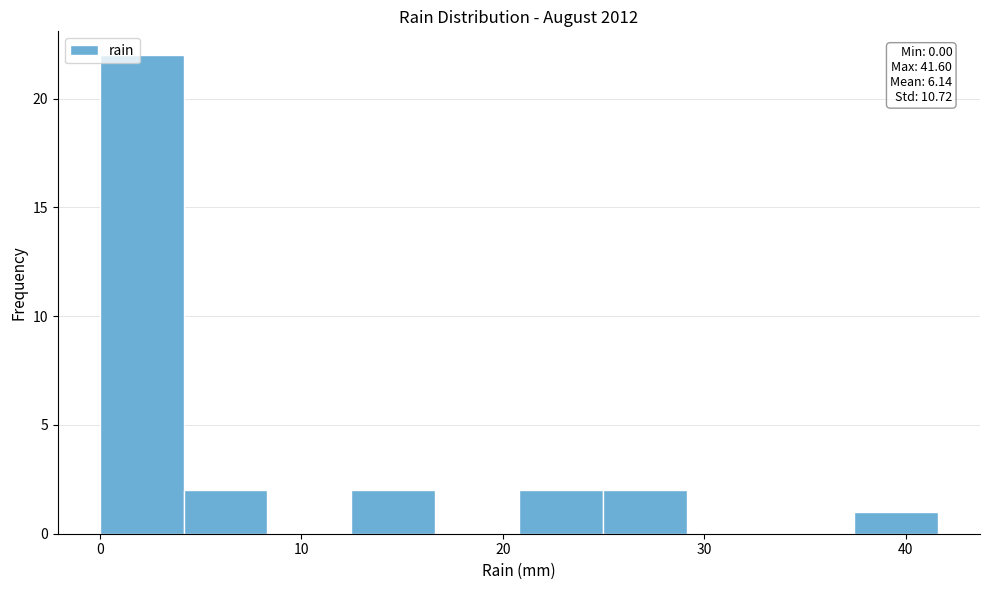

Which range on the x-axis has the tallest bar?

0 to 4